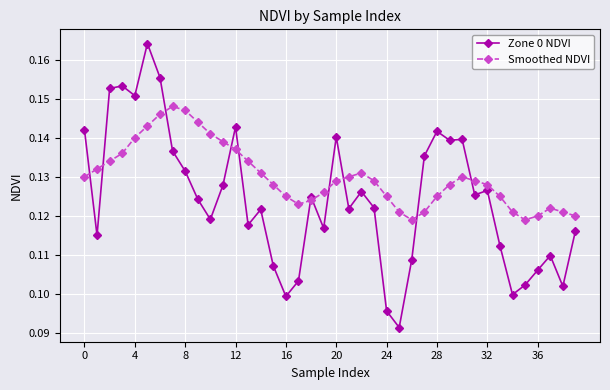

Does the chart have visible grid lines?

Yes